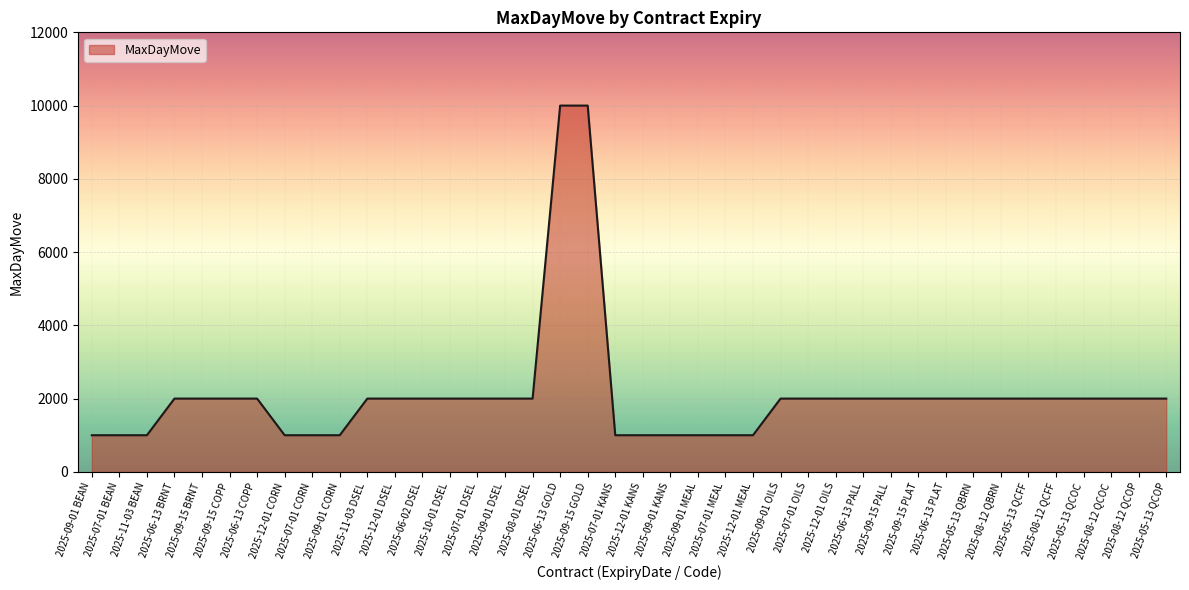

What is the difference between the maximum and minimum values?

9000